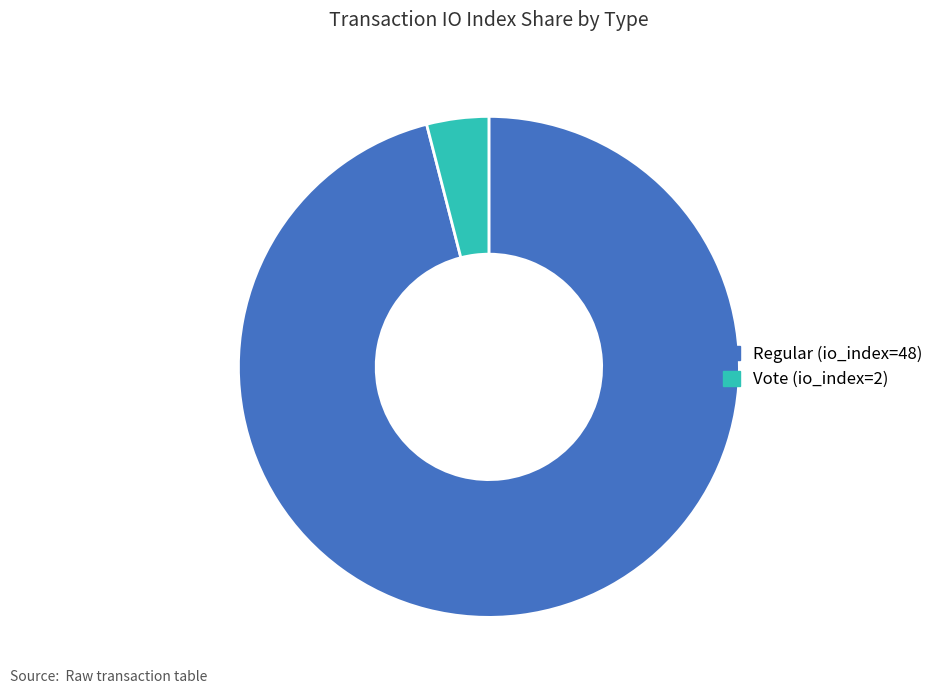

Combined, do Vote (io_index=2) and Regular (io_index=48) account for over 50%?

Yes